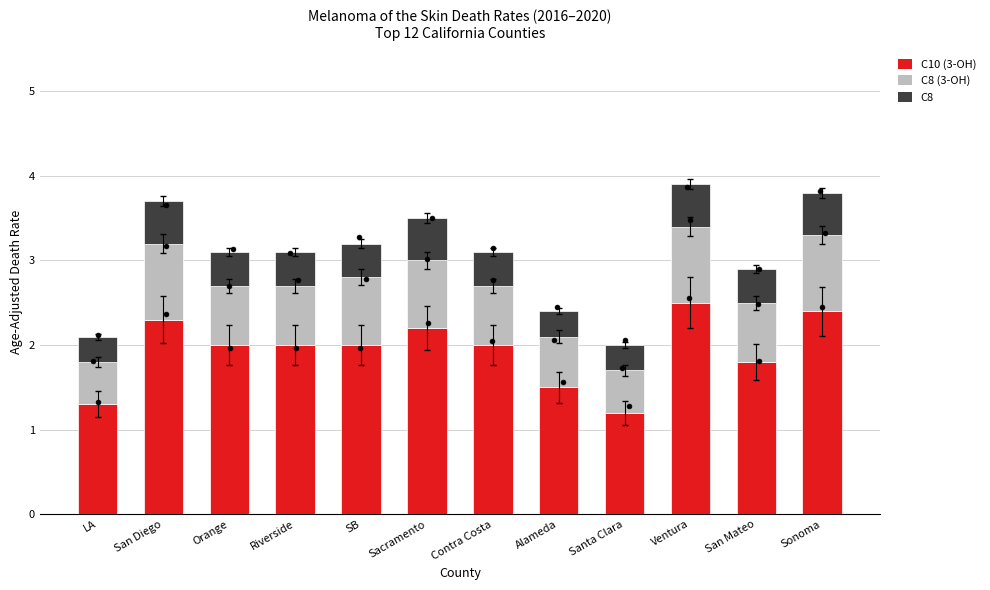

Which series has the largest total across all categories?

C10 (3-OH)